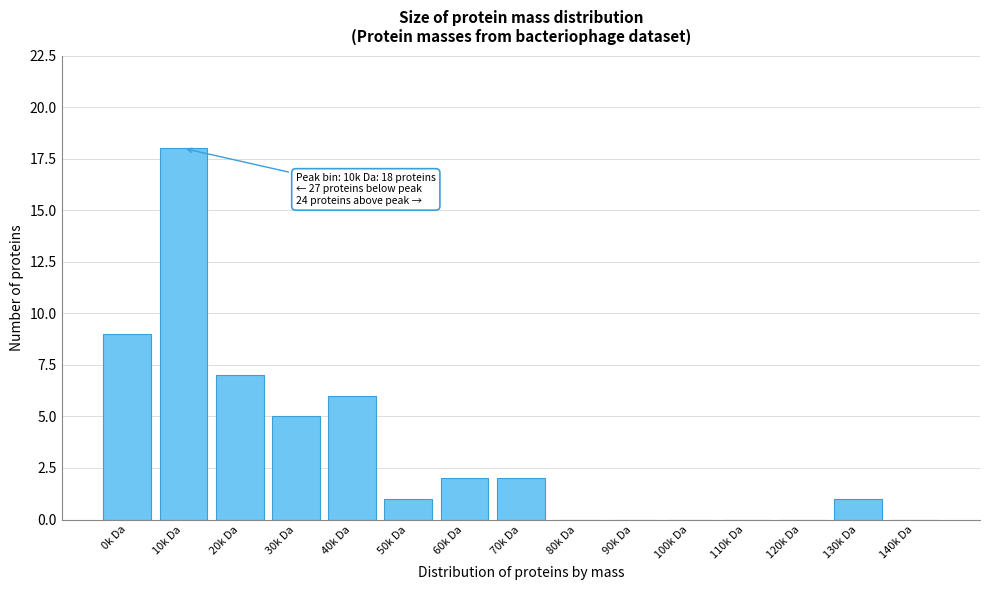

Reading left to right, extract all data points from this chart.

0k Da=9	10k Da=18	20k Da=7	30k Da=5	40k Da=6	50k Da=1	60k Da=2	70k Da=2	80k Da=0	90k Da=0	100k Da=0	110k Da=0	120k Da=0	130k Da=1	140k Da=0